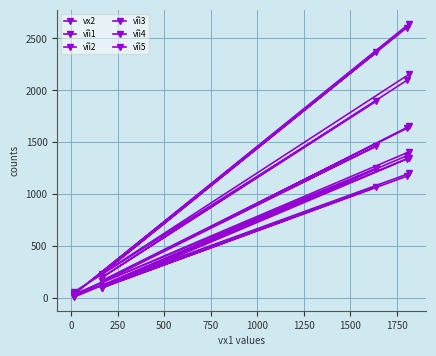

Which series has the largest total across all categories?

vîì1